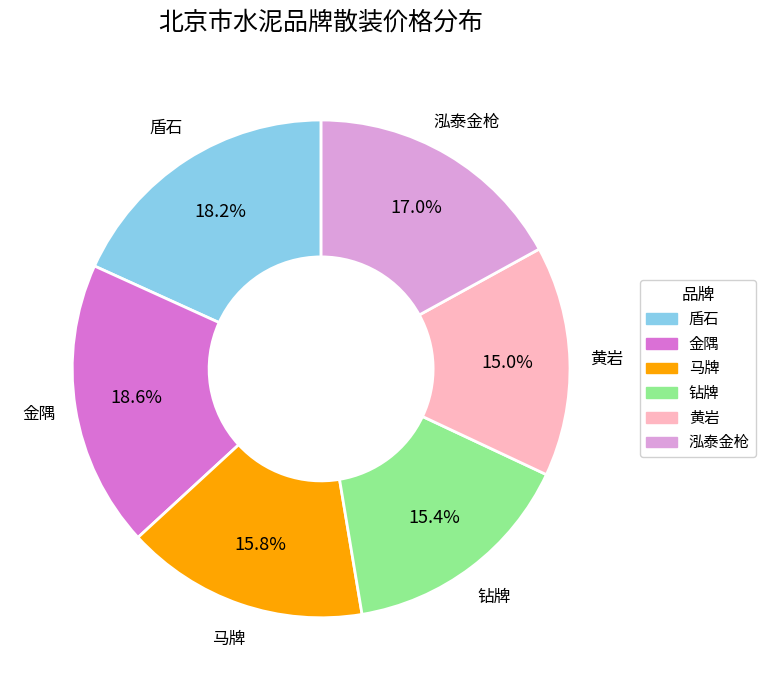

Do 黄岩 and 金隅 together represent more than half of the pie?

No